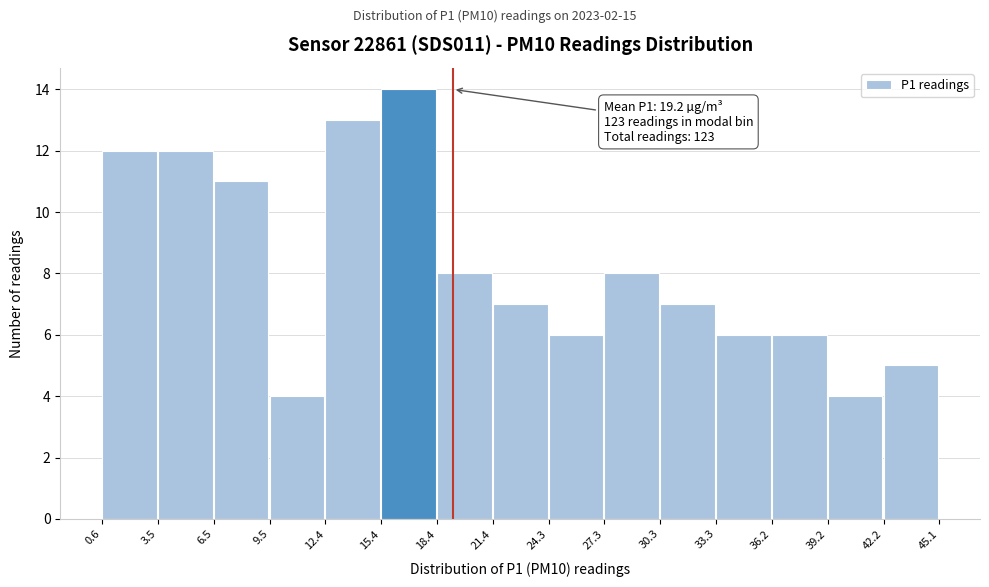

Which range on the x-axis has the tallest bar?

15.4 to 18.4